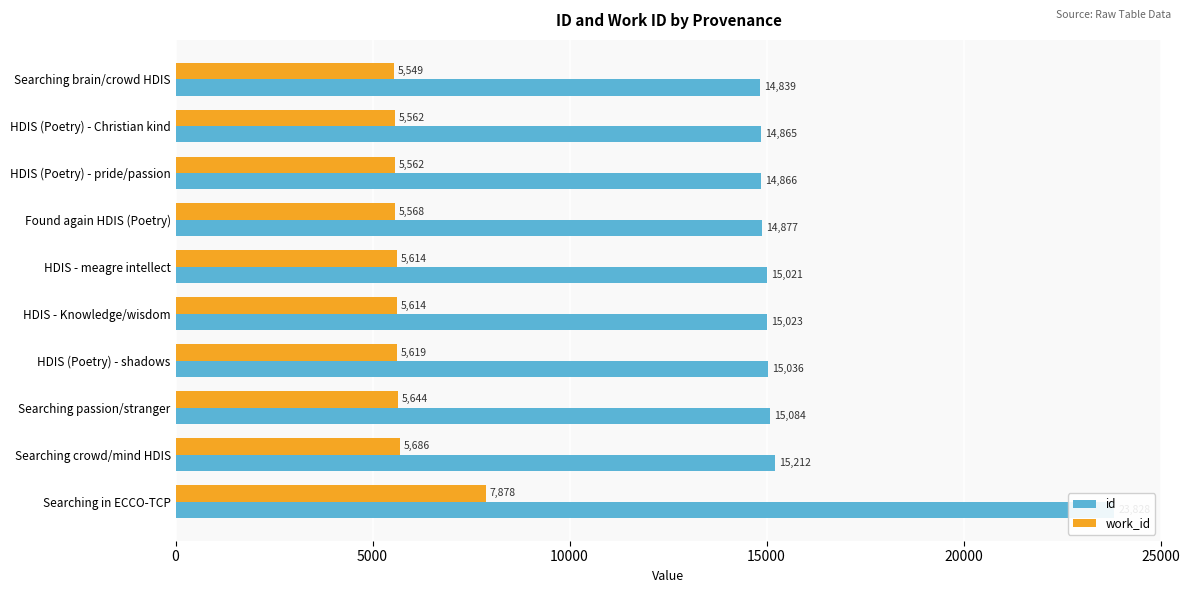

What position from the left is Searching brain/crowd HDIS?

1